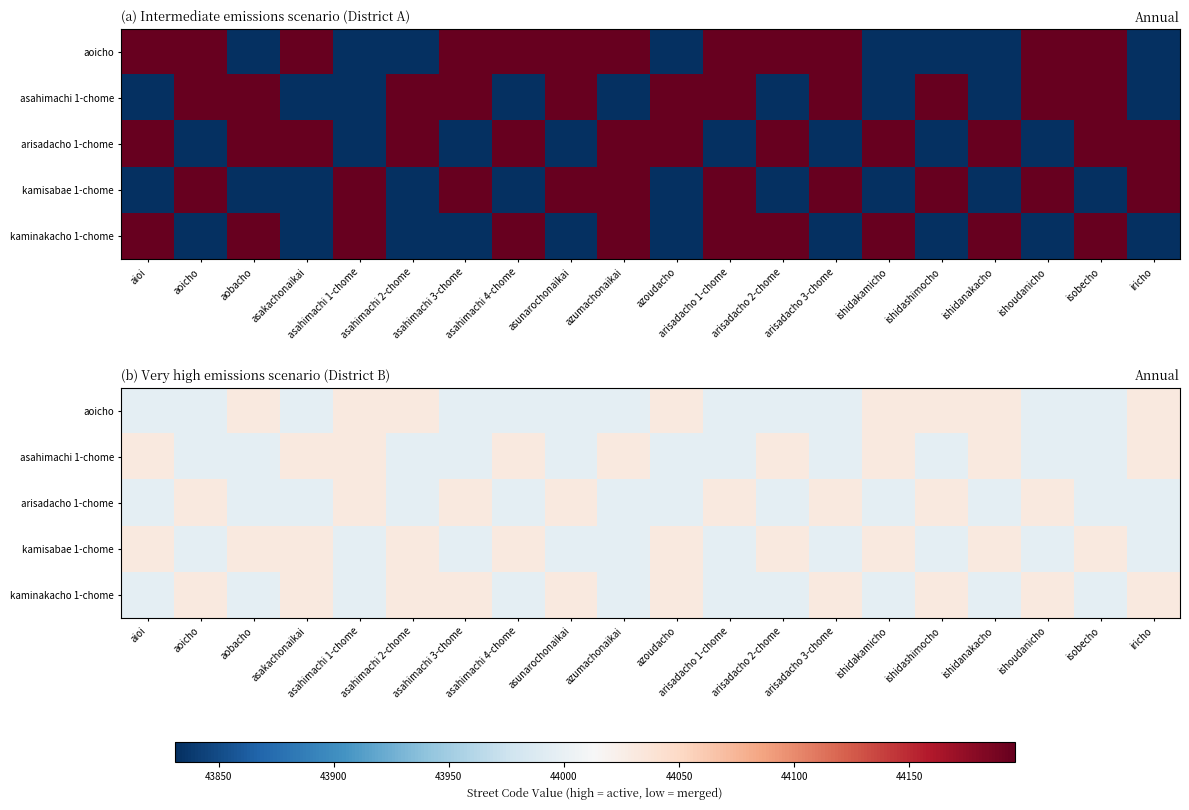

At arisadacho 2-chome, list the series in order from smallest to largest.

aoicho, arisadacho 1-chome, kaminakacho 1-chome, asahimachi 1-chome, kamisabae 1-chome